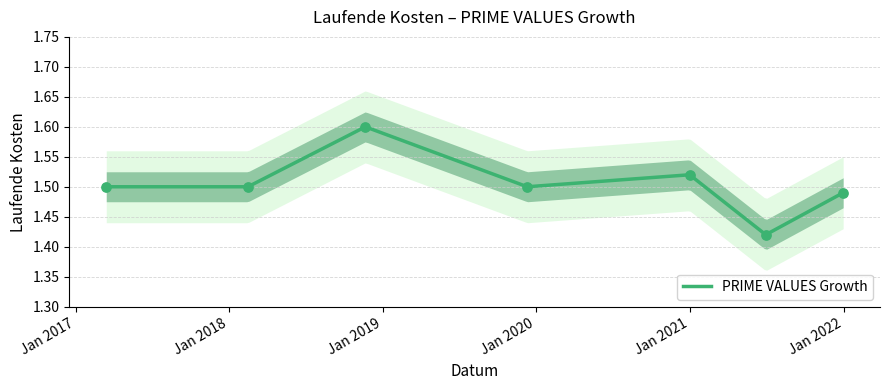

Between 2019-12-11 and 2020-12-31, which is larger?

2020-12-31